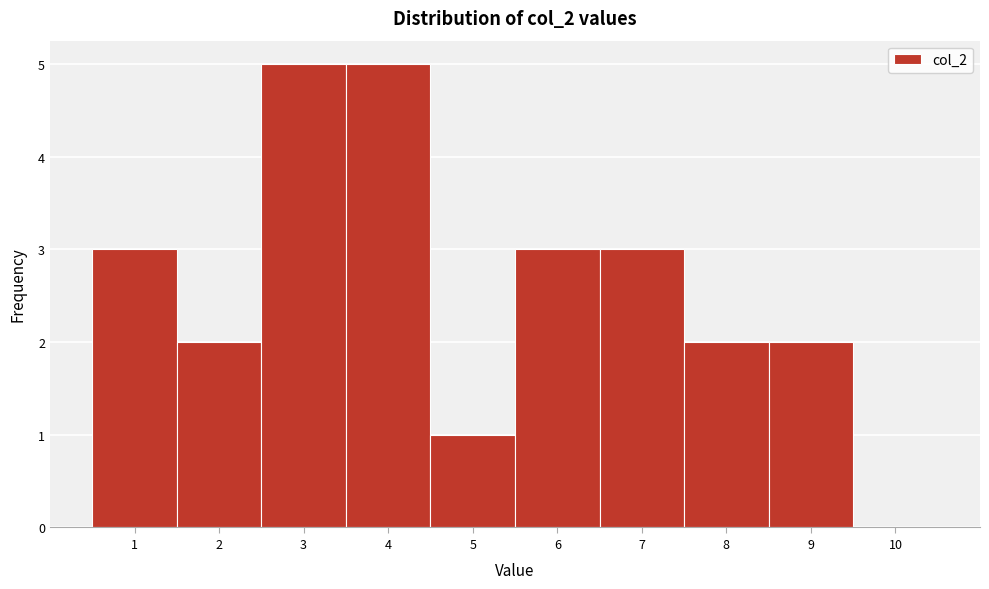

What is the height of the bar covering 6.5 to 7.5 on the x-axis? The values are not printed on the chart, so give them approximately, as read against the axis.

3